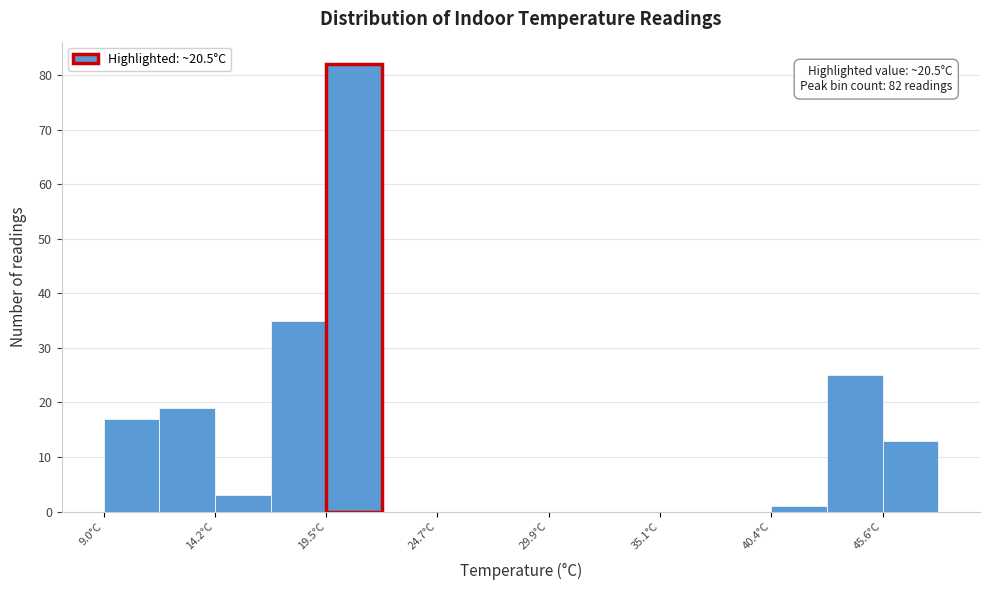

Around what value on the x-axis is the tallest bar? Give the approximate position of its centre, as read against the axis.

21